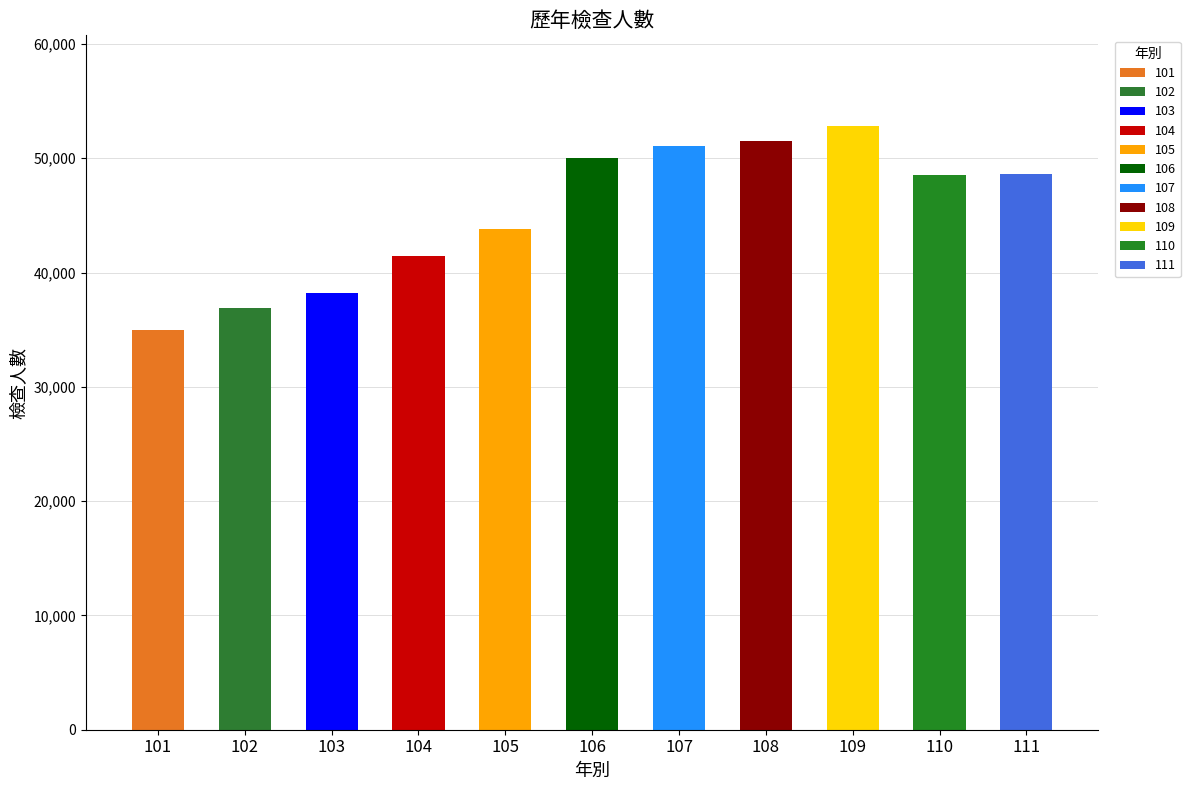

What is the sum of the values at 111 and 106?

98598